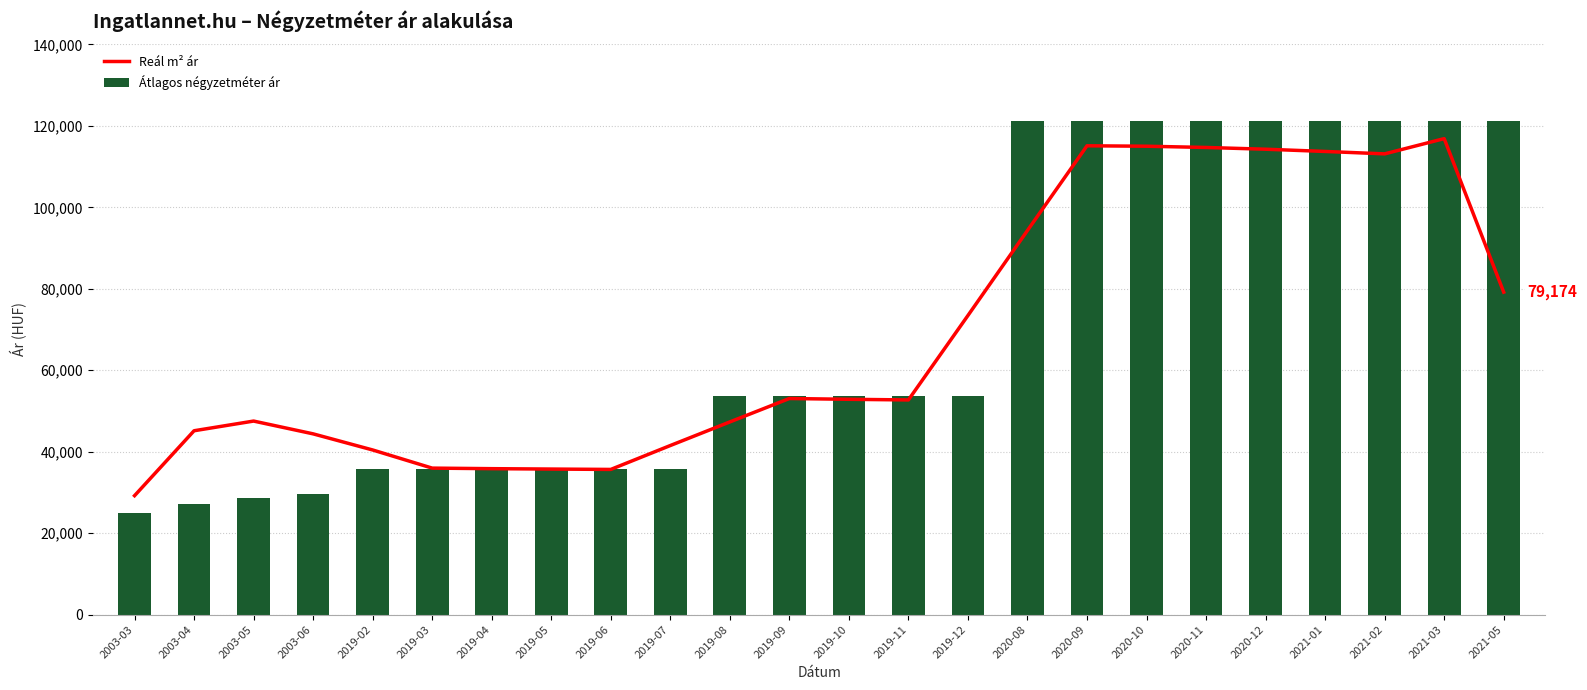

Which series has the widest spread of values?

Átlagos négyzetméter ár